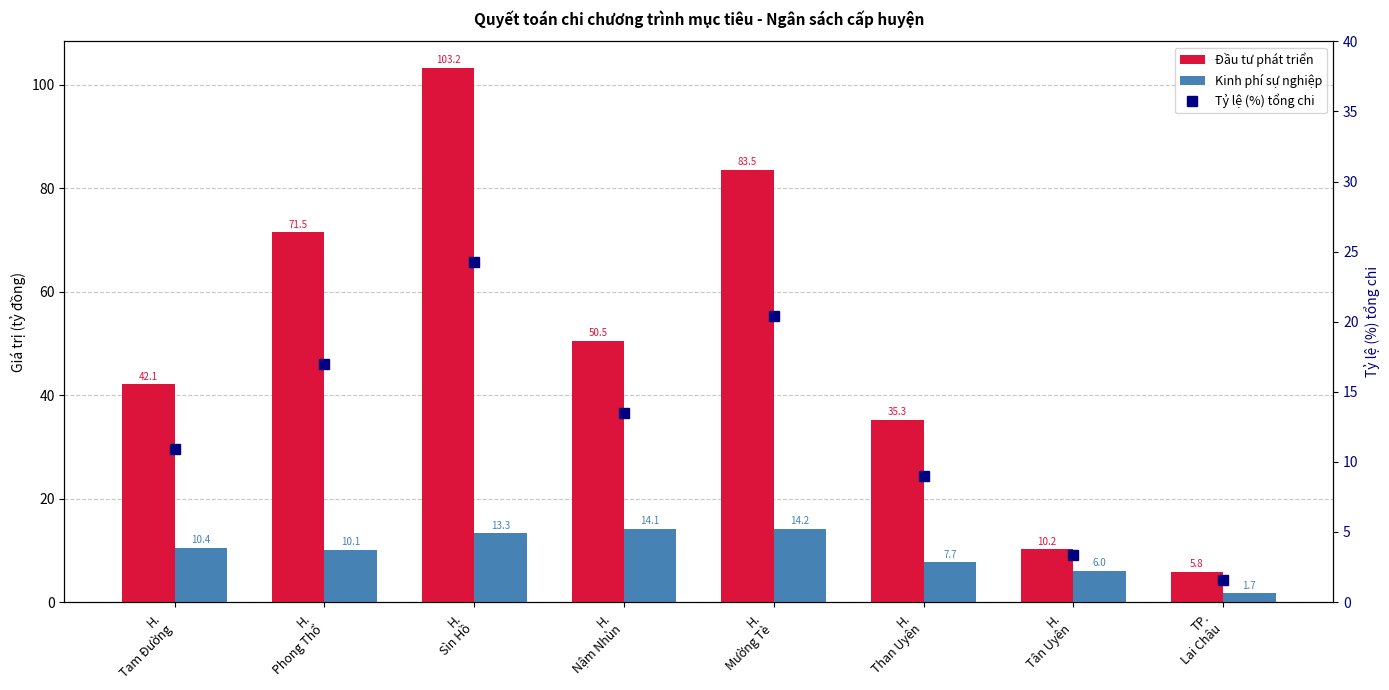

List the series in order of their peak value, lowest first.

Kinh phí sự nghiệp, Tỷ lệ (%) tổng chi, Đầu tư phát triển